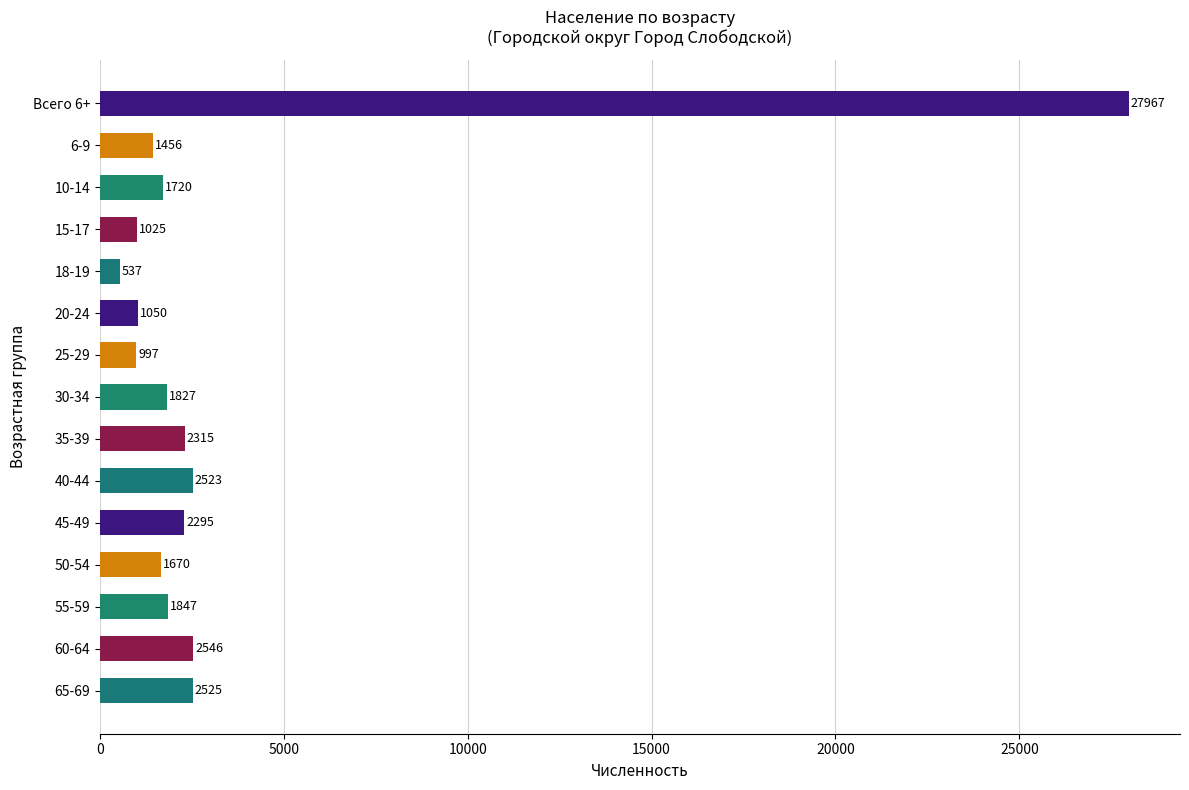

What is the change in value from 20-24 to 50-54?

+620